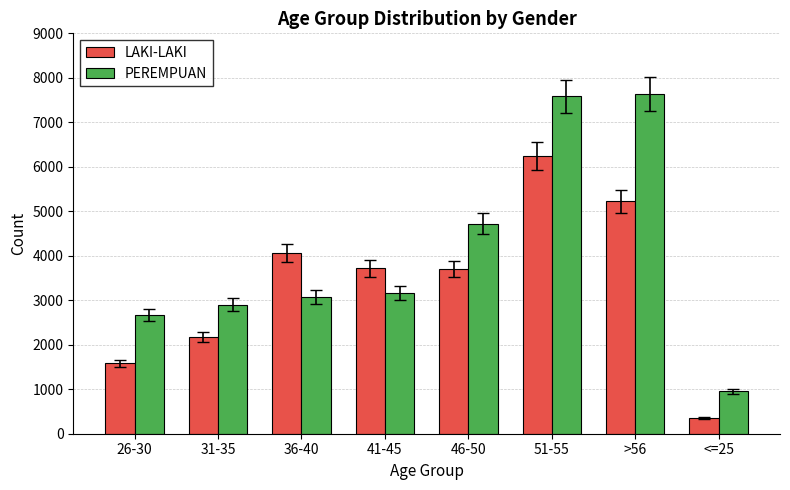

Count the LAKI-LAKI values in the range 2180 to 5227.

5